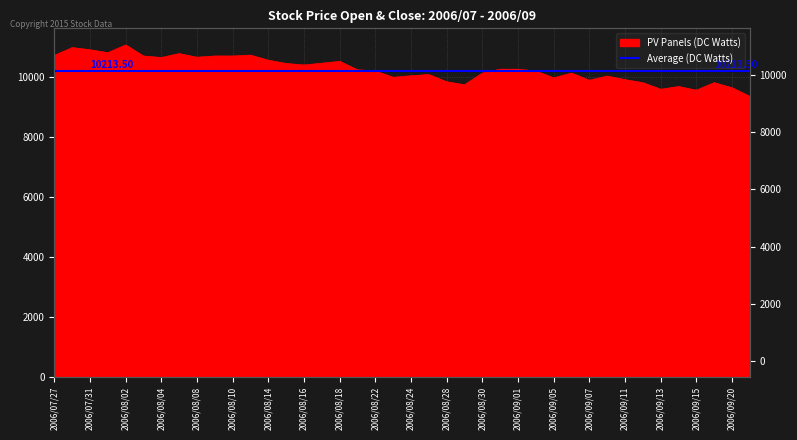

What is the difference between the maximum and second lowest values?

1510